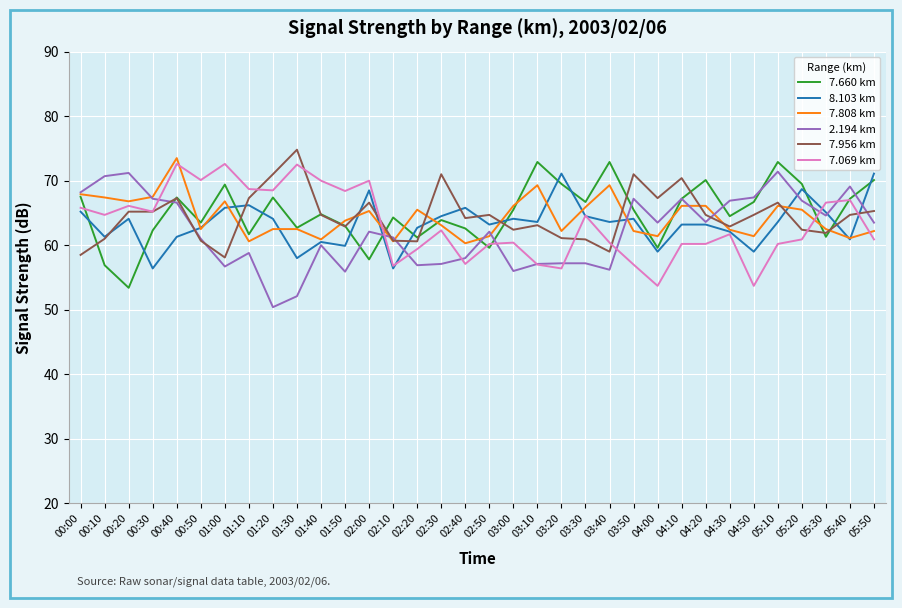

How many lines are shown in the chart?

6